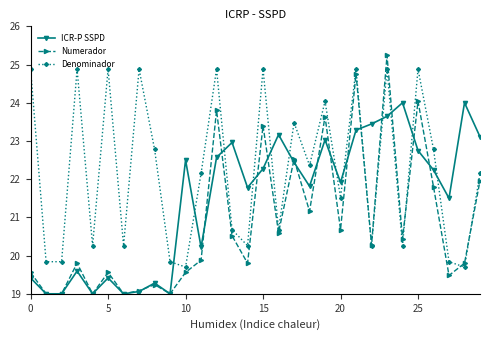

True or false: ICR-P SSPD and Denominador cross at least once.

True